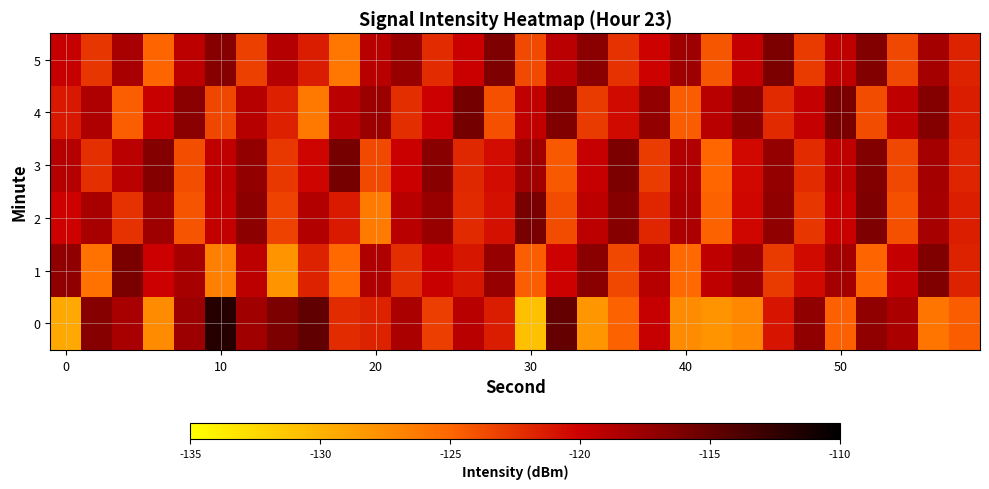

How many distinct data groups are displayed?

6